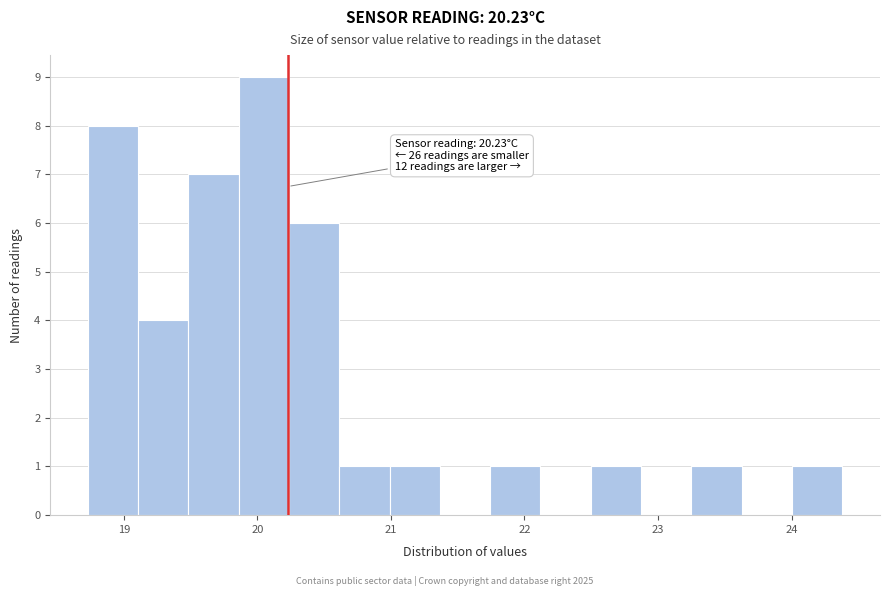

Read against the x-axis, roughly where is the centre of the tallest bar?

20.0